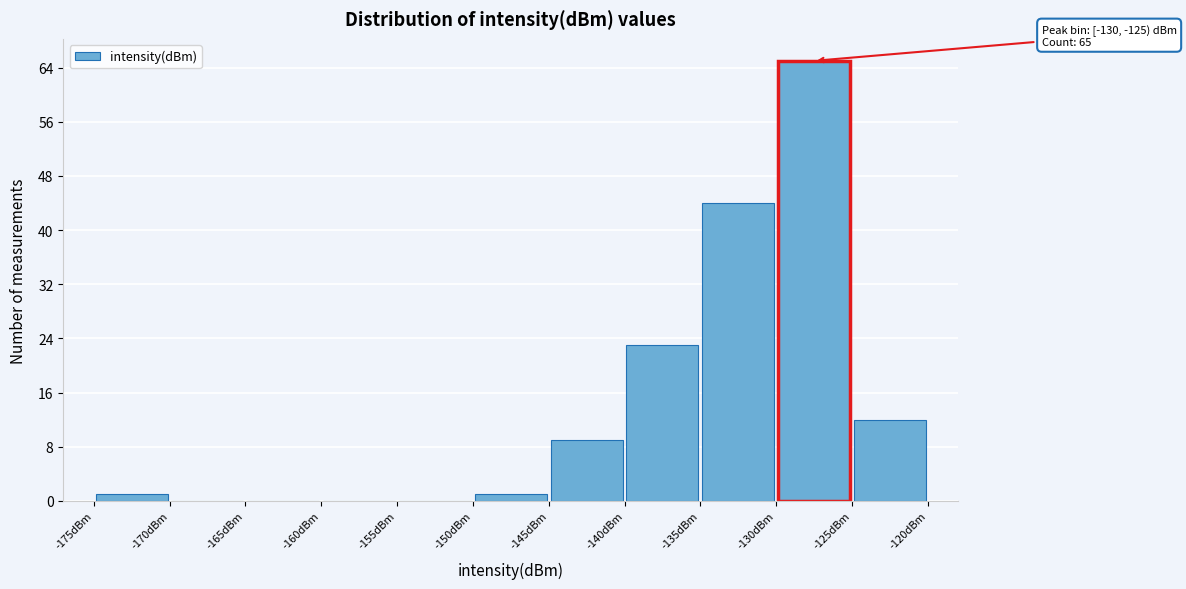

Over which range of the x-axis is the bar tallest?

-130 to -125